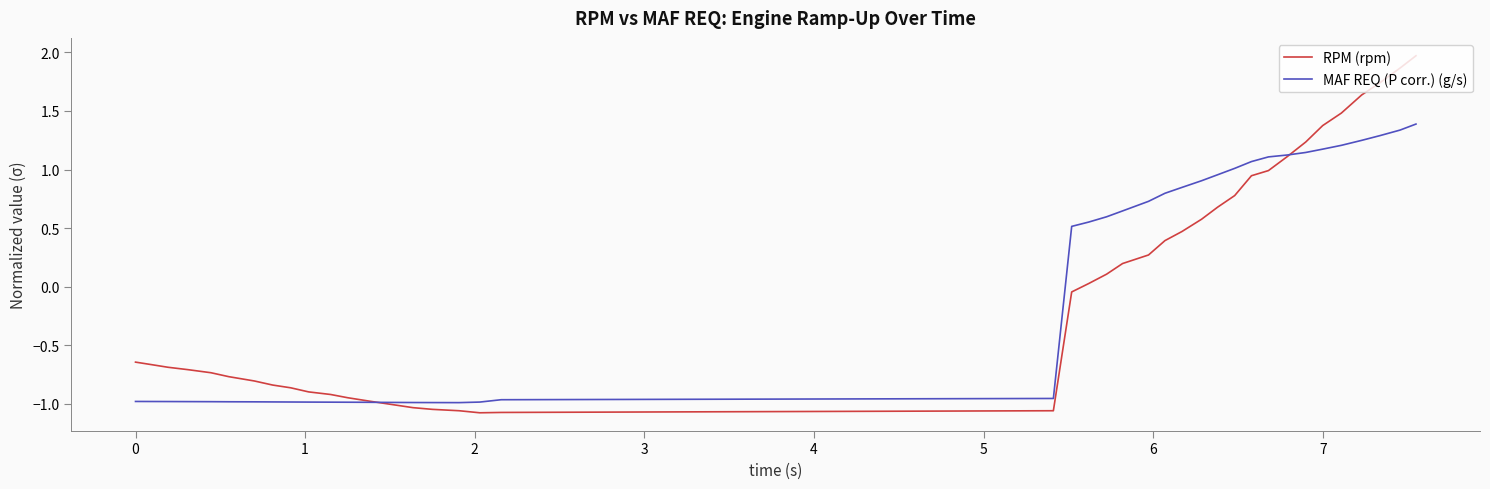

What is the greatest value displayed?

2.0